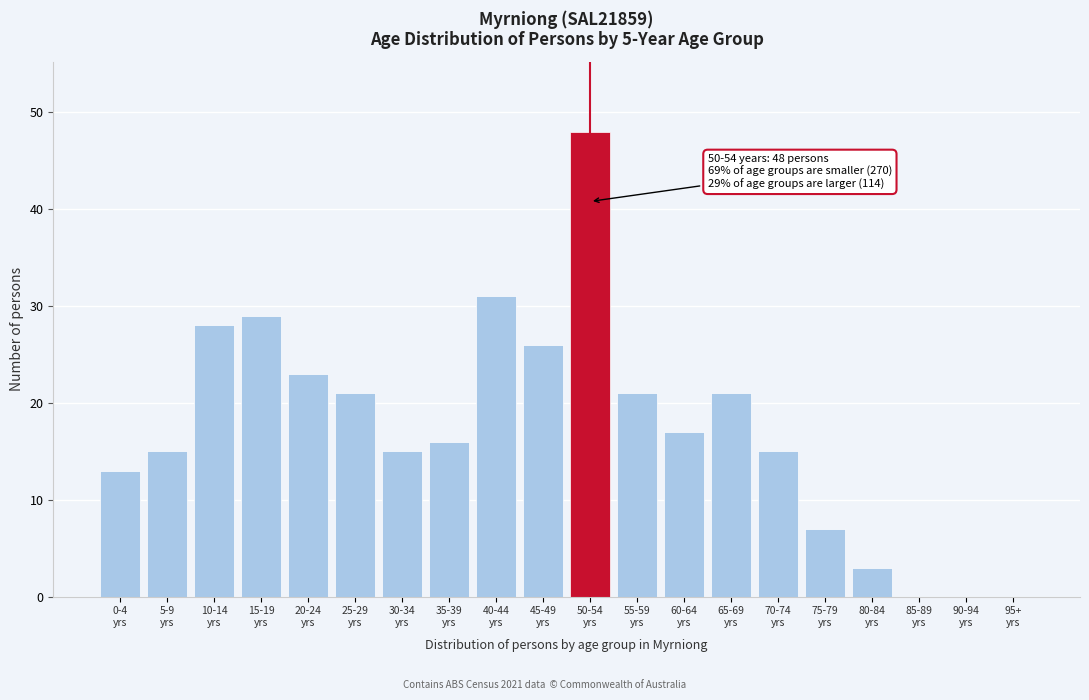

What is the greatest value displayed?

48